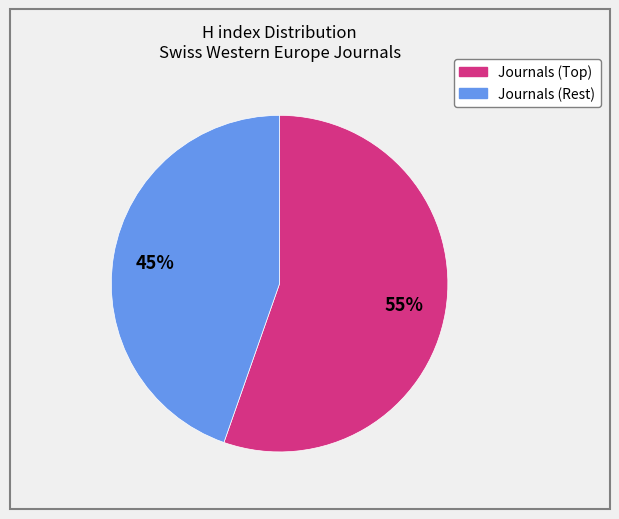

To the nearest percent, what is the average slice percentage?

50%